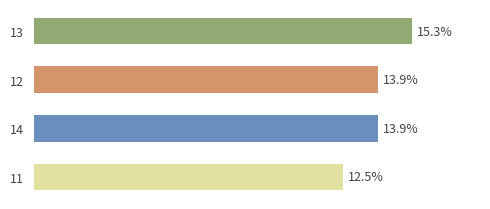

The value at 19 is 4. True or false?

False